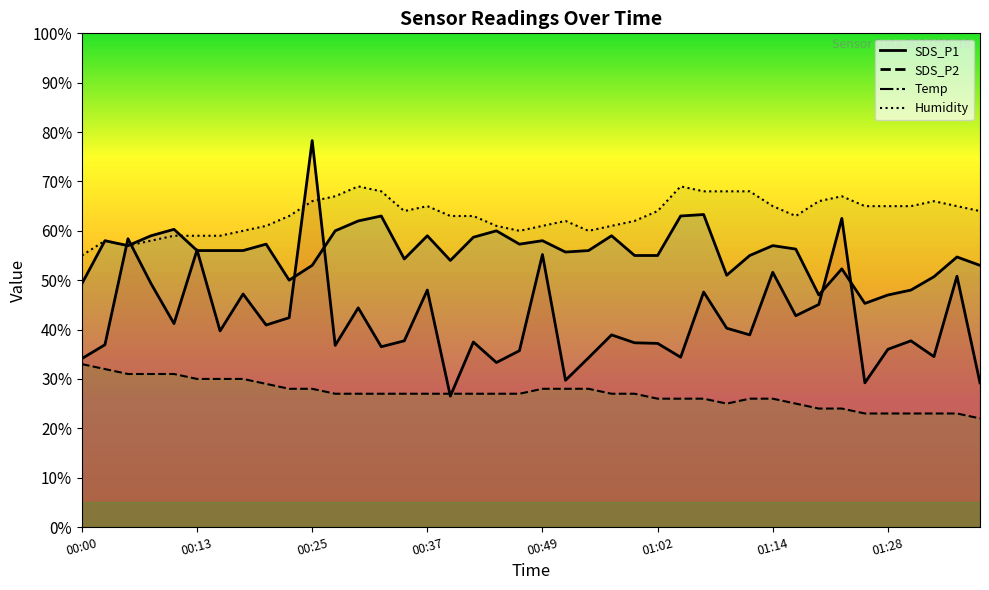

Reading left to right, transcribe all the data shown in this chart.

SDS_P1: 34.1	36.9	58.4	49.3	41.2	56.1	39.7	47.2	40.9	42.4	78.3	36.8	44.4	36.5	37.7	48.0	26.5	37.5	33.3	35.7	55.2	29.7	34.3	38.9	37.3	37.2	34.4	47.6	40.3	38.9	51.6	42.8	45.1	62.5	29.2	36.0	37.7	34.5	50.8	29.2
SDS_P2: 49.3	58.0	57.0	59.0	60.3	56.0	56.0	56.0	57.3	50.0	53.0	60.0	62.0	63.0	54.3	59.0	54.0	58.7	60.0	57.3	58.0	55.7	56.0	59.0	55.0	55.0	63.0	63.3	51.0	55.0	57.0	56.3	47.0	52.3	45.3	47.0	48.0	50.7	54.7	53.0
Temp: 33.0	32.0	31.0	31.0	31.0	30.0	30.0	30.0	29.0	28.0	28.0	27.0	27.0	27.0	27.0	27.0	27.0	27.0	27.0	27.0	28.0	28.0	28.0	27.0	27.0	26.0	26.0	26.0	25.0	26.0	26.0	25.0	24.0	24.0	23.0	23.0	23.0	23.0	23.0	22.0
Humidity: 55.0	58.0	57.0	58.0	59.0	59.0	59.0	60.0	61.0	63.0	66.0	67.0	69.0	68.0	64.0	65.0	63.0	63.0	61.0	60.0	61.0	62.0	60.0	61.0	62.0	64.0	69.0	68.0	68.0	68.0	65.0	63.0	66.0	67.0	65.0	65.0	65.0	66.0	65.0	64.0